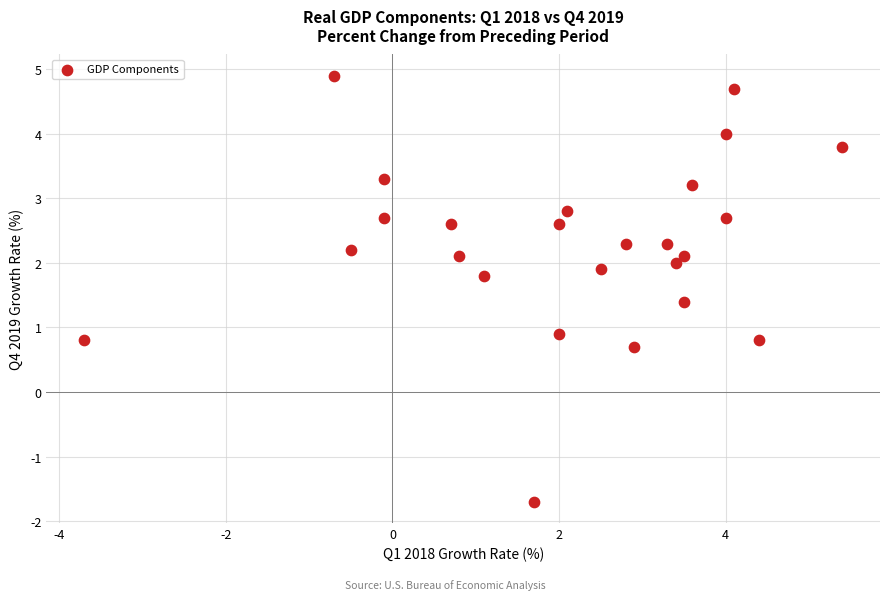

What is the range of Y values (max minus min)?

6.6